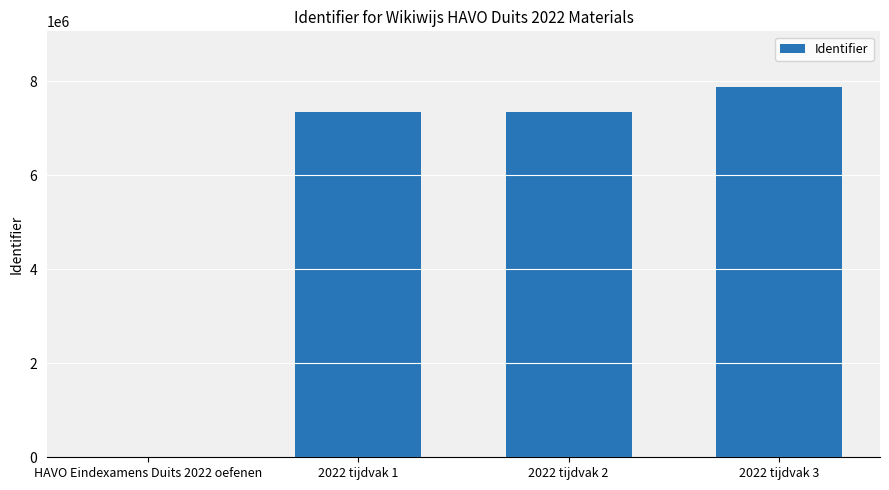

What is the change in value from 2022 tijdvak 2 to 2022 tijdvak 3?

+538913